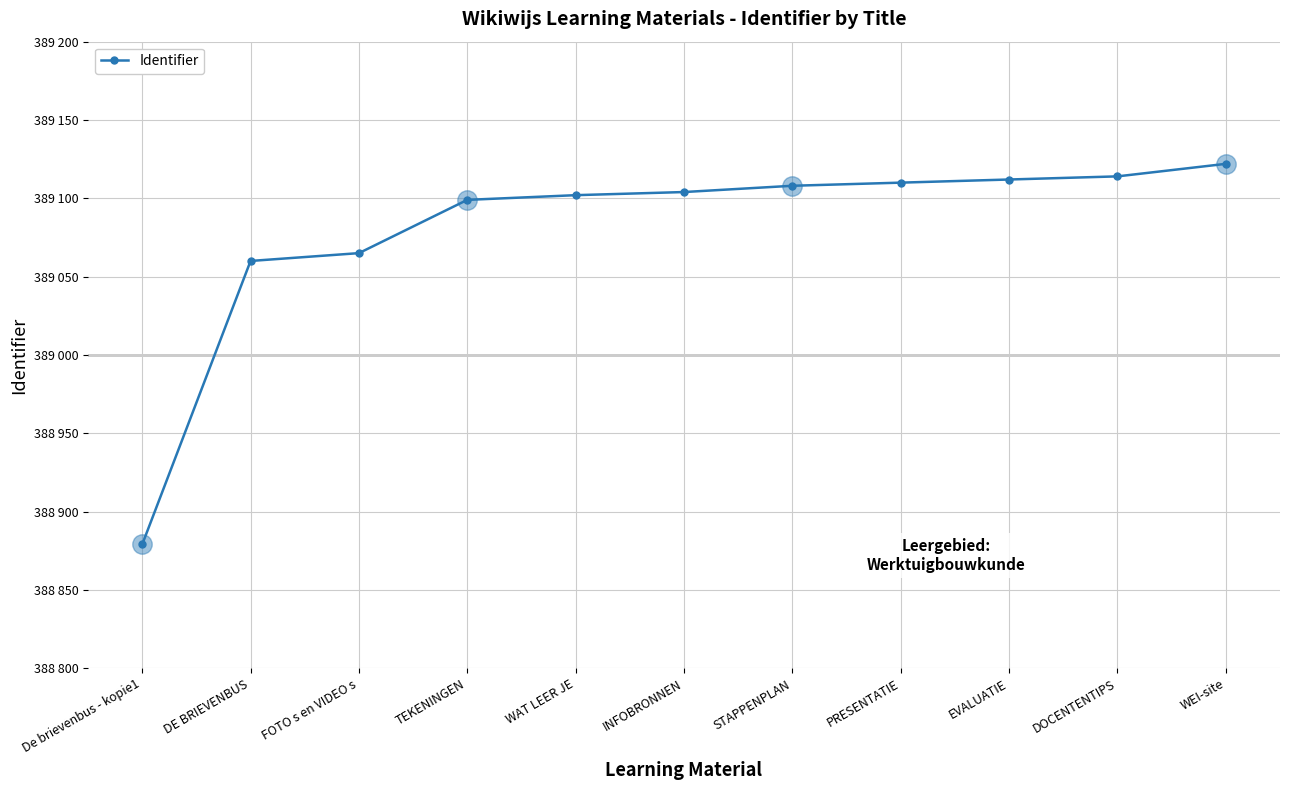

Reading right to left, extract all data points from this chart.

WEI-site=389122	DOCENTENTIPS=389114	EVALUATIE=389112	PRESENTATIE=389110	STAPPENPLAN=389108	INFOBRONNEN=389104	WAT LEER JE=389102	TEKENINGEN=389099	FOTO s en VIDEO s=389065	DE BRIEVENBUS=389060	De brievenbus - kopie1=388879